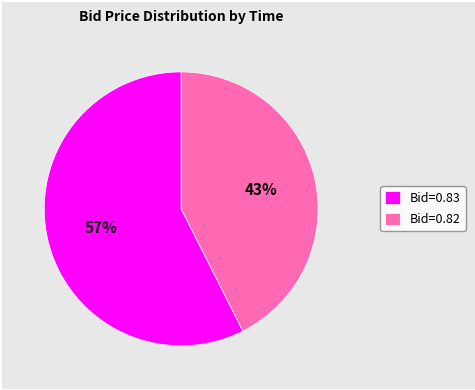

Which category accounts for the majority?

Bid=0.83